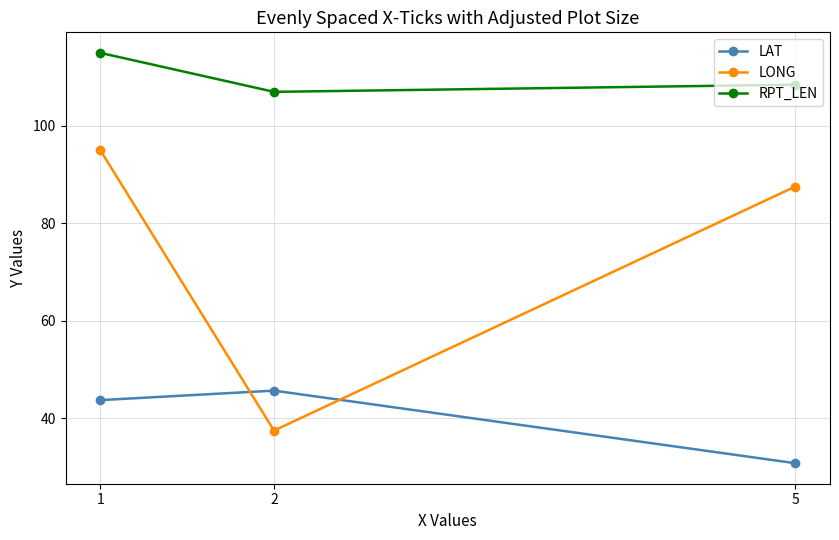

Read the LAT value at 1.

43.8